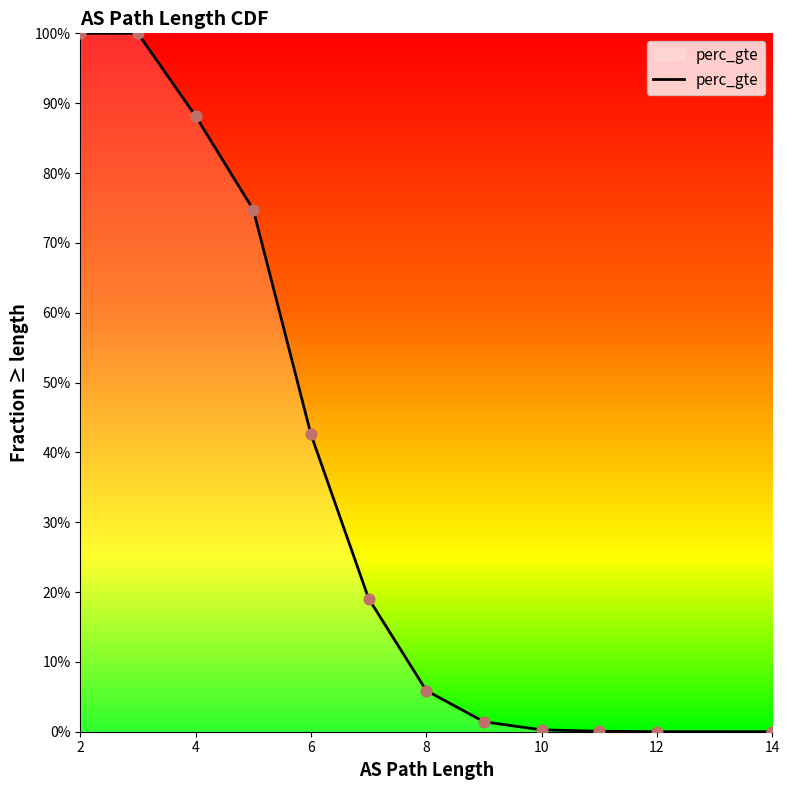

Which has a higher value, 4 or 8?

4